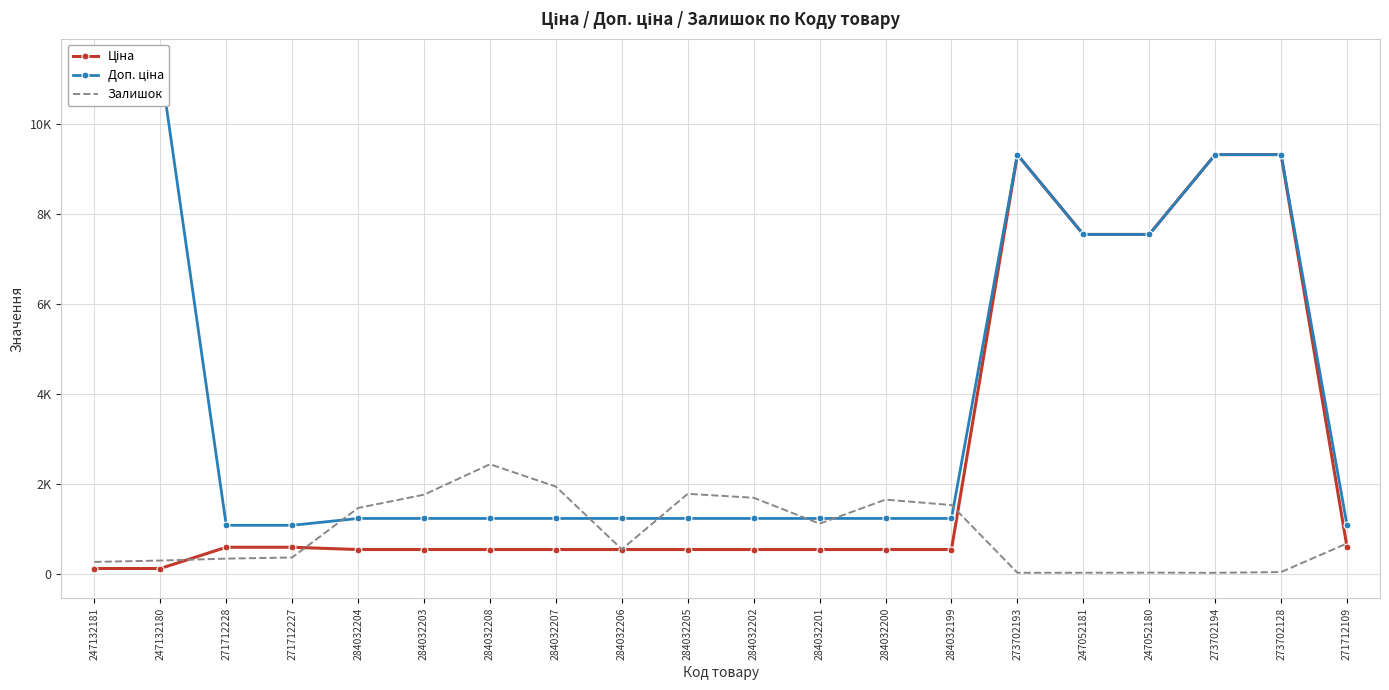

Does the chart have visible grid lines?

Yes